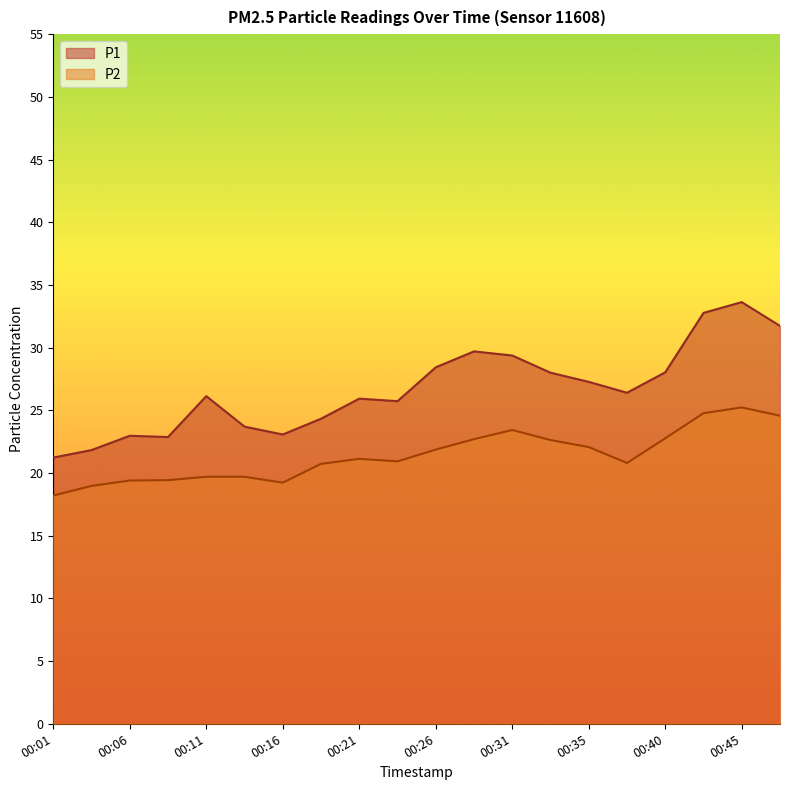

True or false: P2 and P1 cross at least once.

False